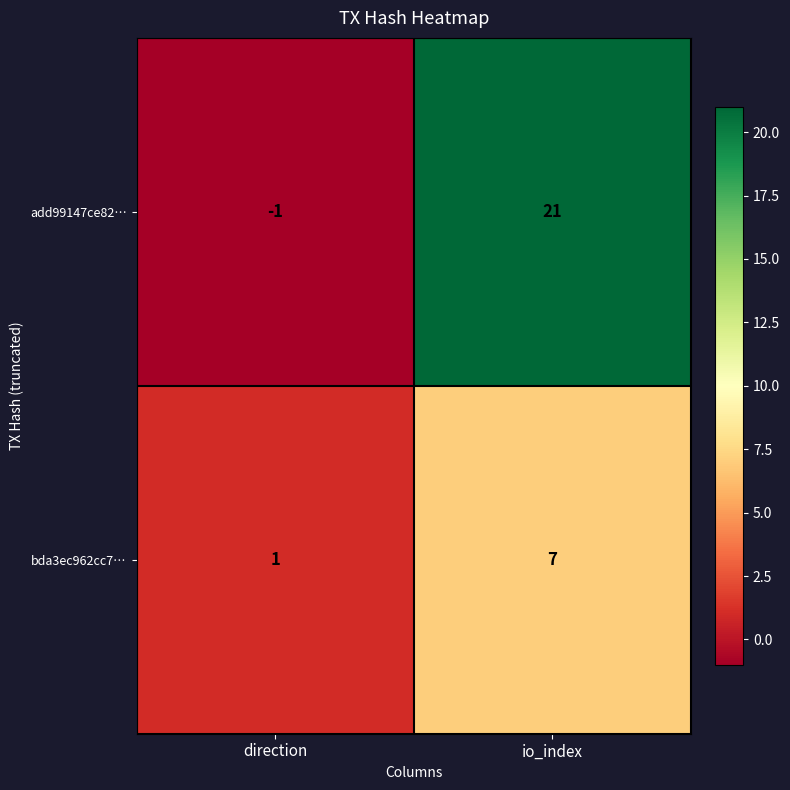

Which series changed the most between direction and io_index?

add99147ce82…